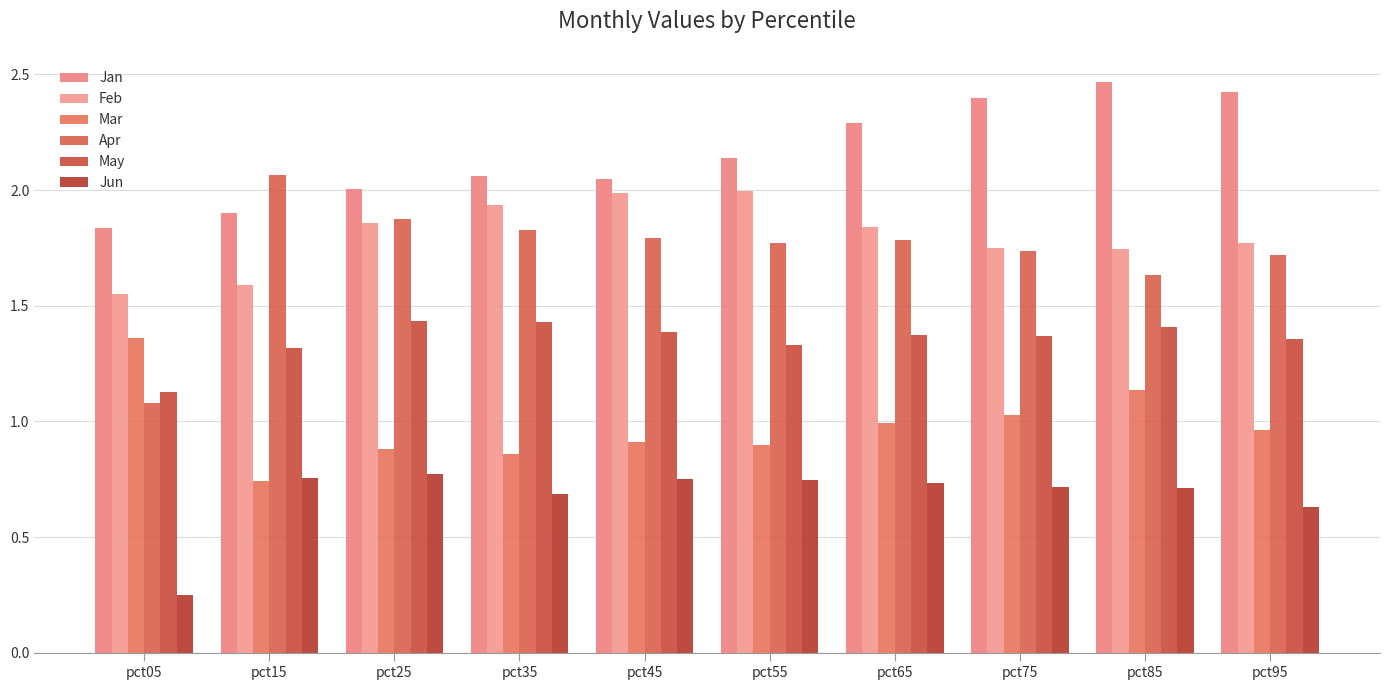

Which category has the lowest value in the Jun series?

pct05